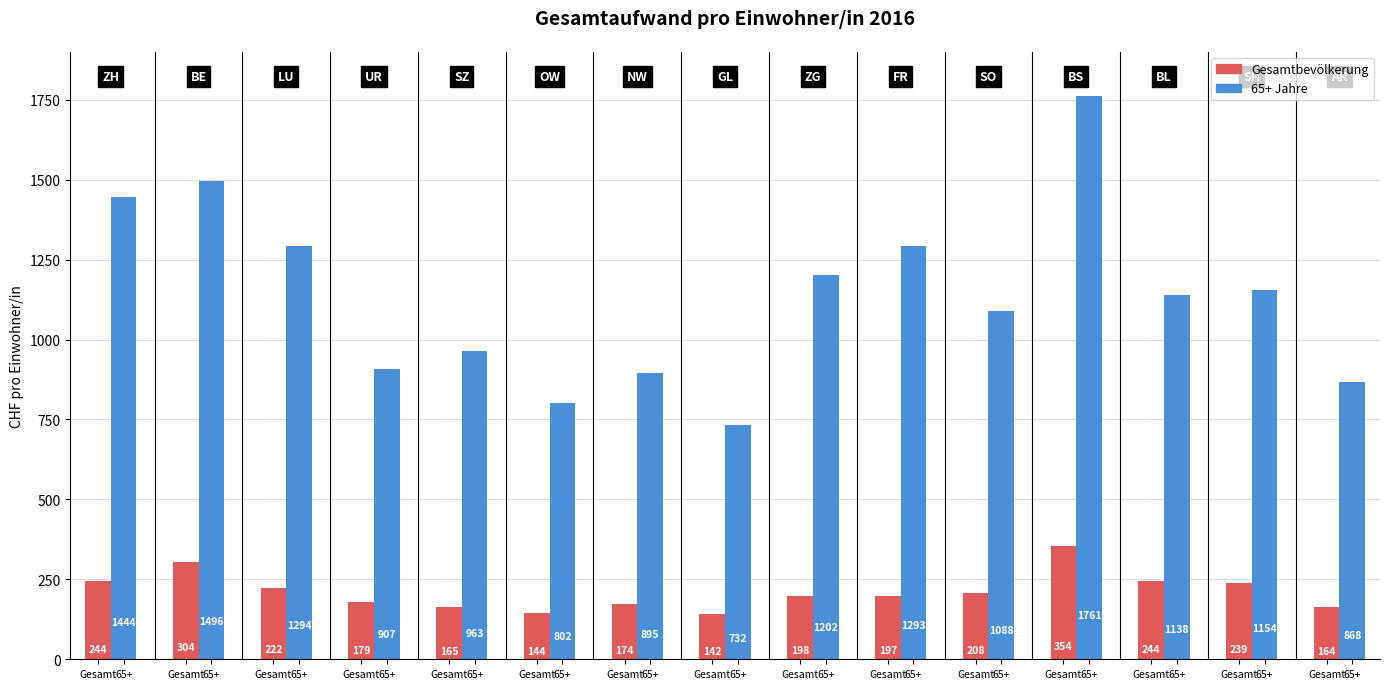

How many data points in 65+ Jahre are less than 1138?

7